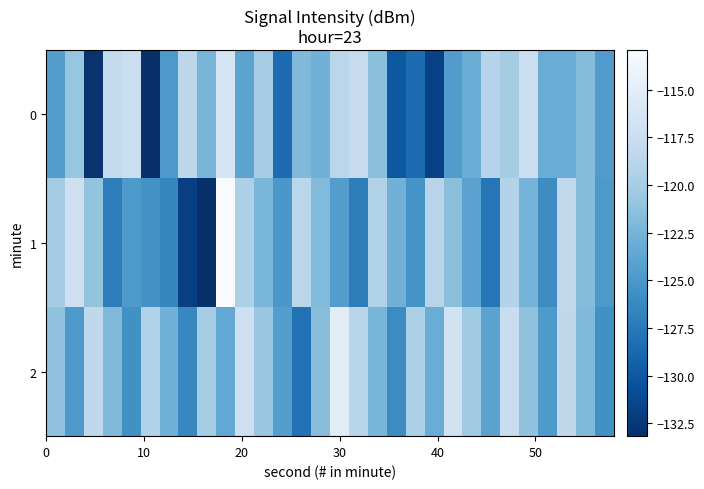

How many series are shown in this chart?

3